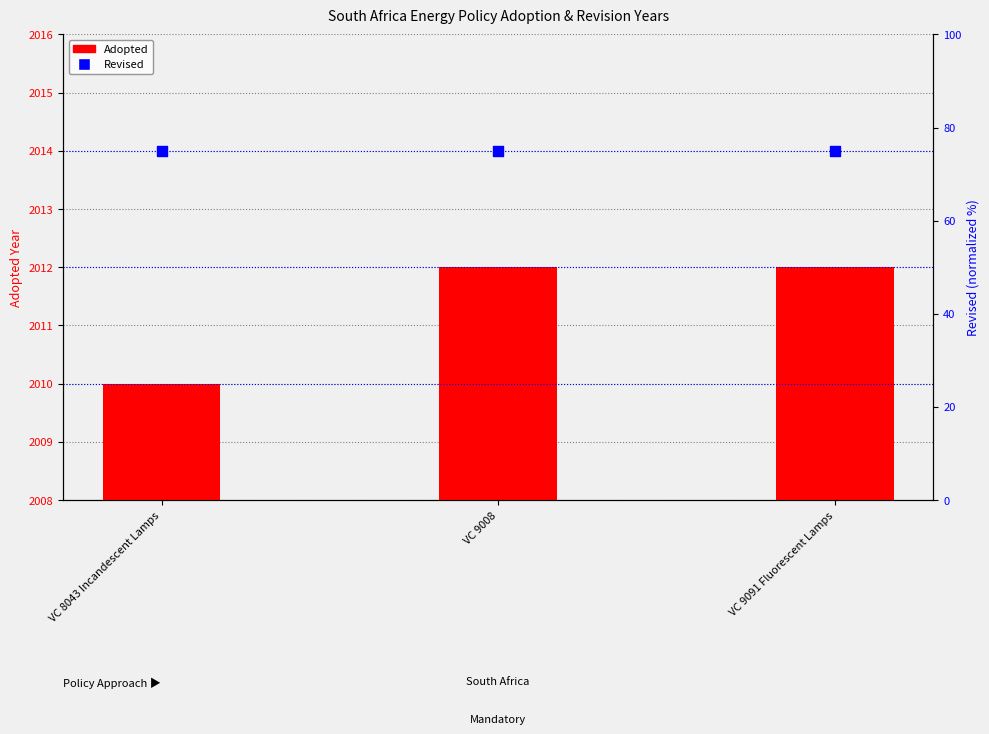

What is the total value across all series at VC 9008?

2087